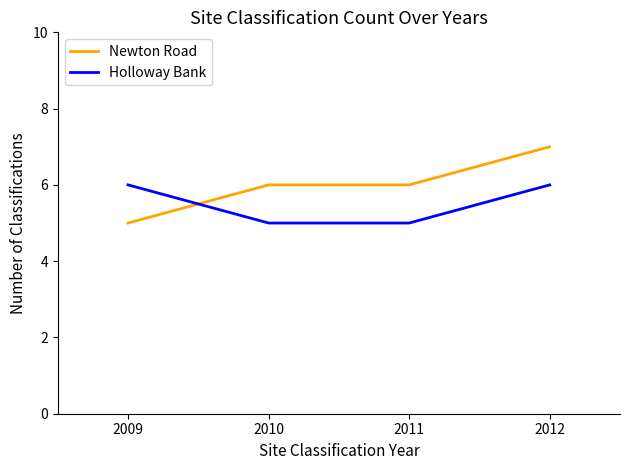

The Holloway Bank series shows 5 at 2011. True or false?

True